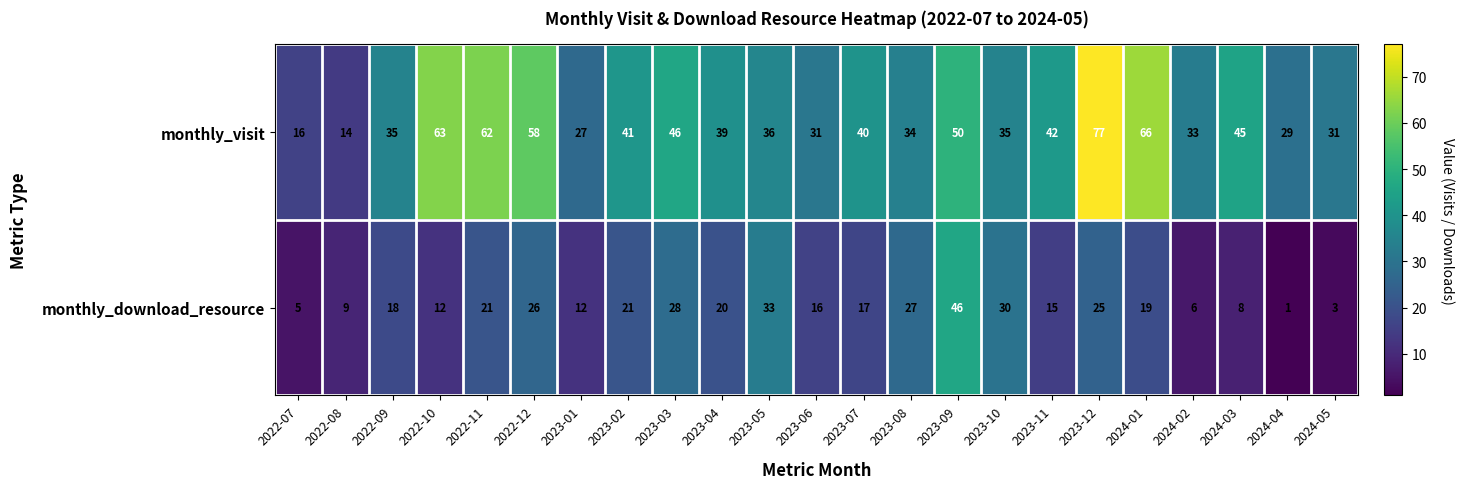

Where is monthly_visit nearest to the value 45?

2024-03